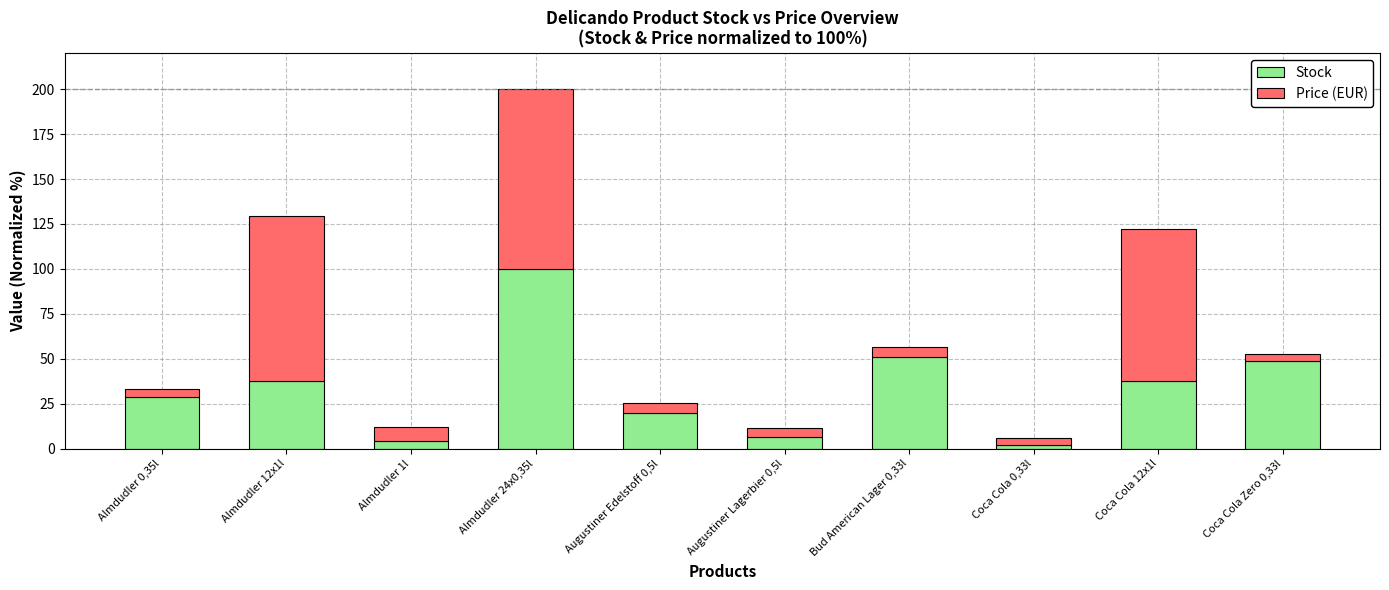

How many series are shown in this chart?

2